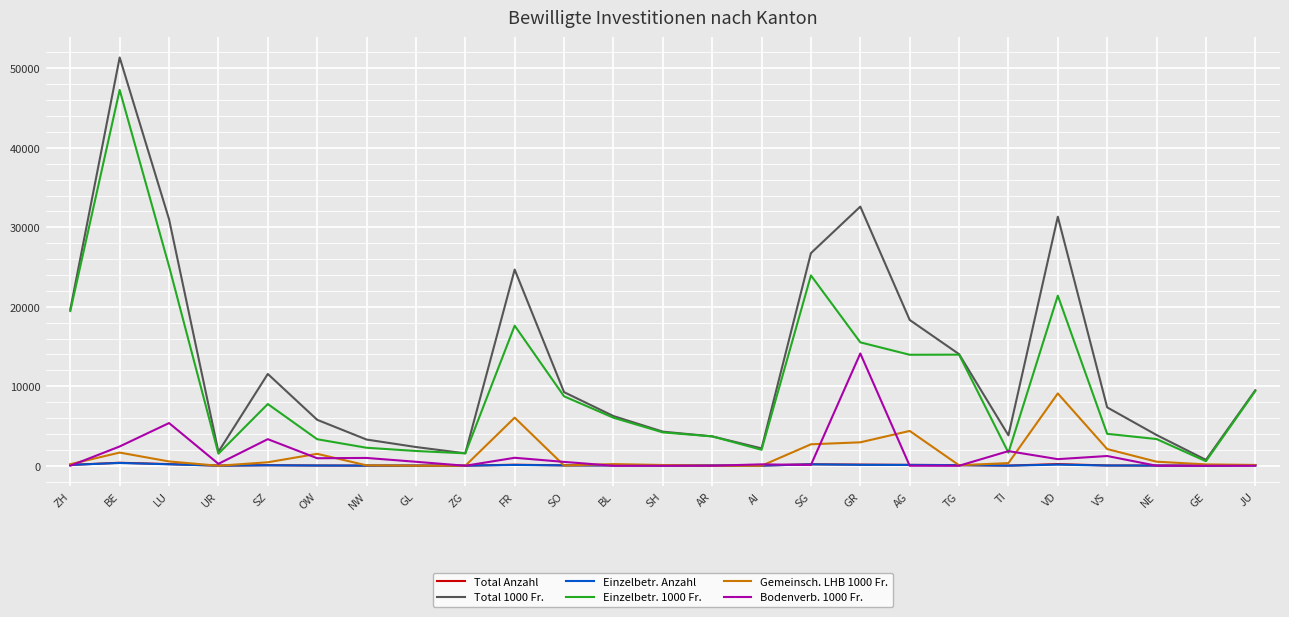

True or false: Bodenverb. 1000 Fr. has more than 1 points higher than both neighbors.

True